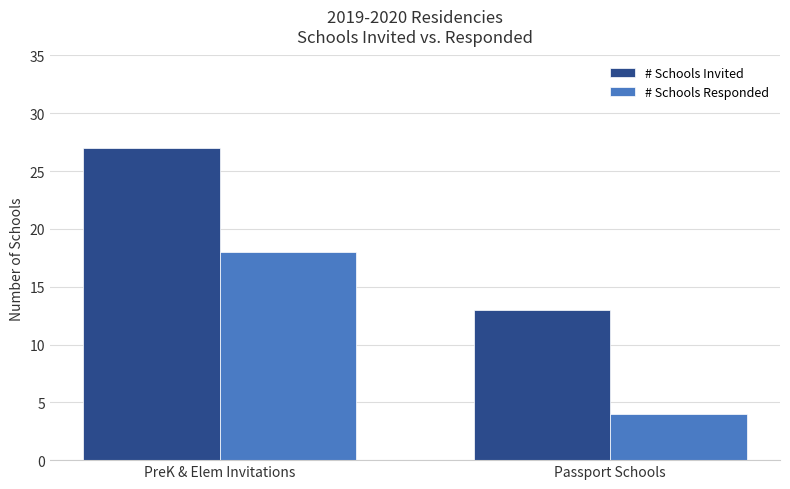

What is the difference between the maximum and minimum values in the # Schools Responded series?

14